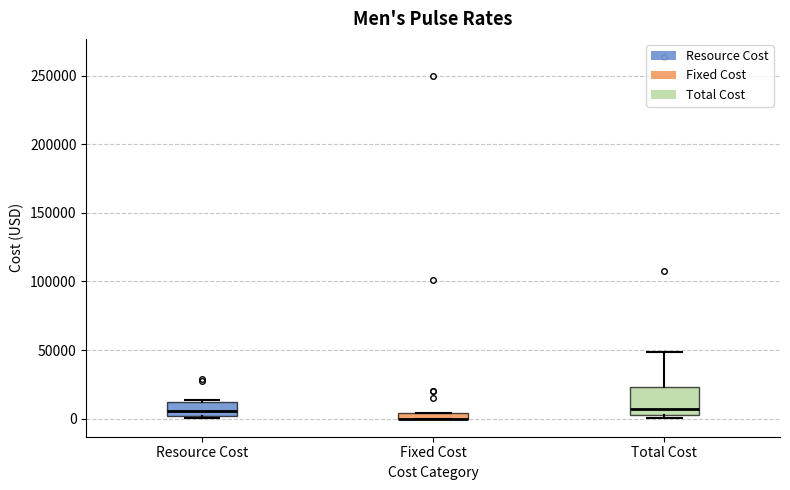

Comparing the boxes themselves (not the whiskers), which one is the tallest?

Total Cost